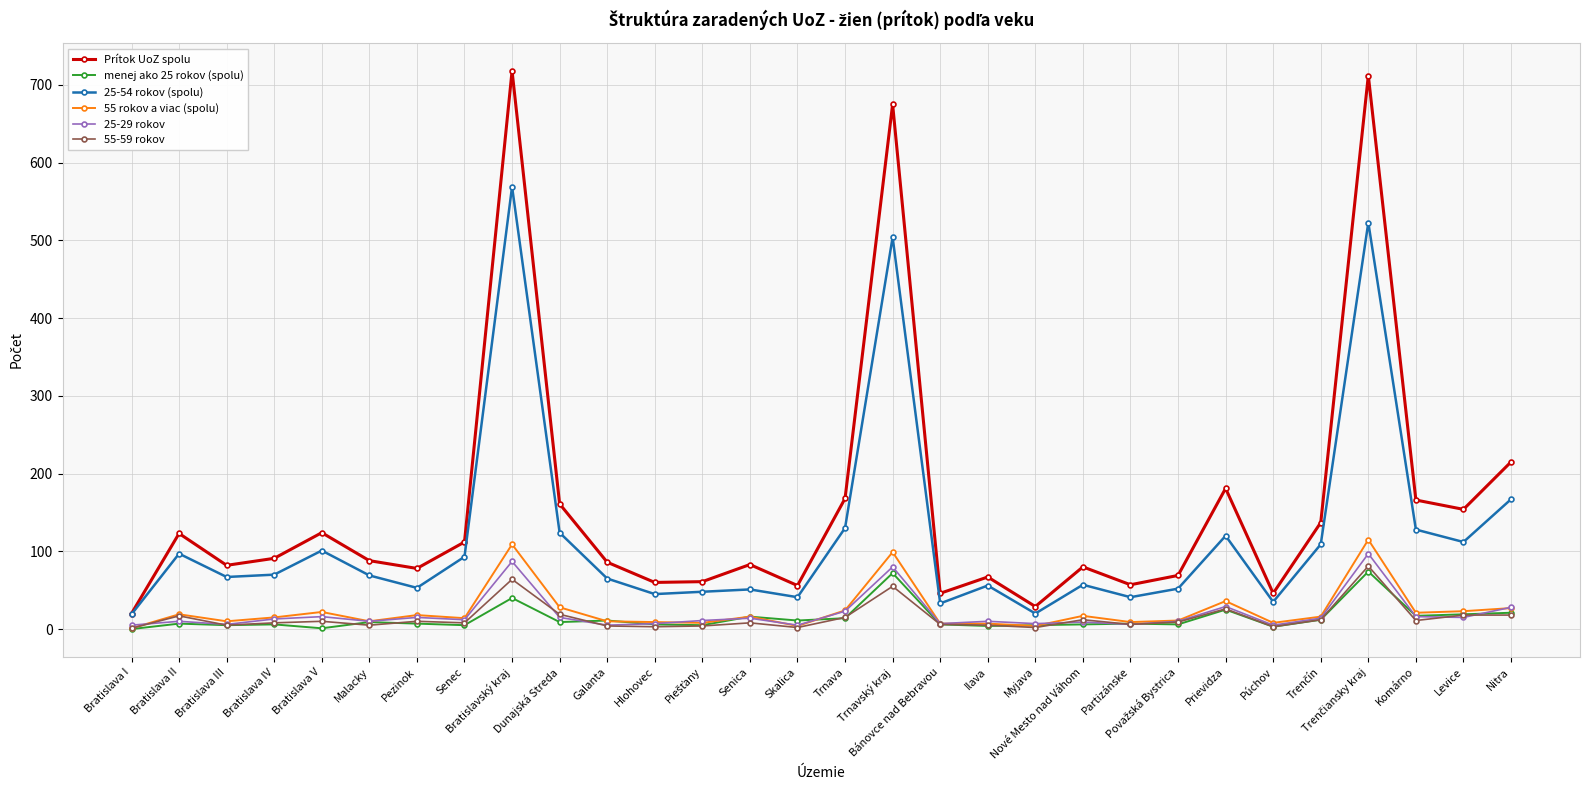

True or false: Prítok UoZ spolu has more than 2 interior local peaks.

True